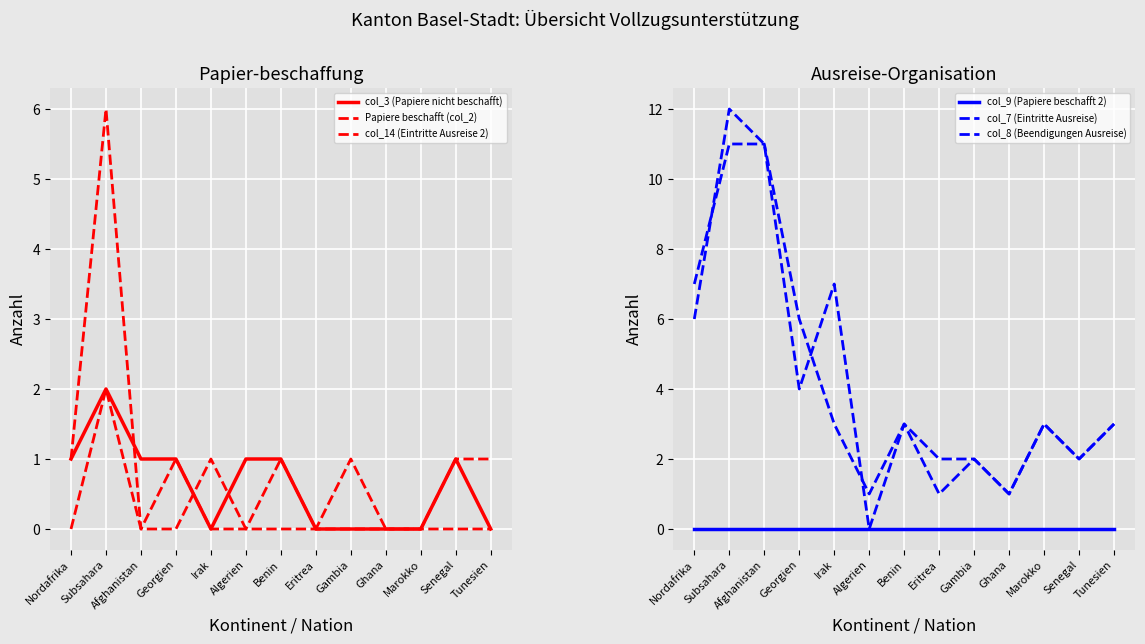

What is the difference between the col_3 (Papiere nicht beschafft) values at Irak and Subsahara?

2